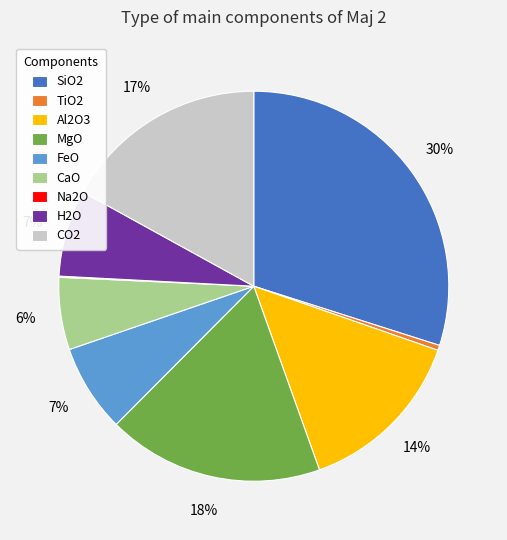

To the nearest percent, what is the average slice percentage?

11%